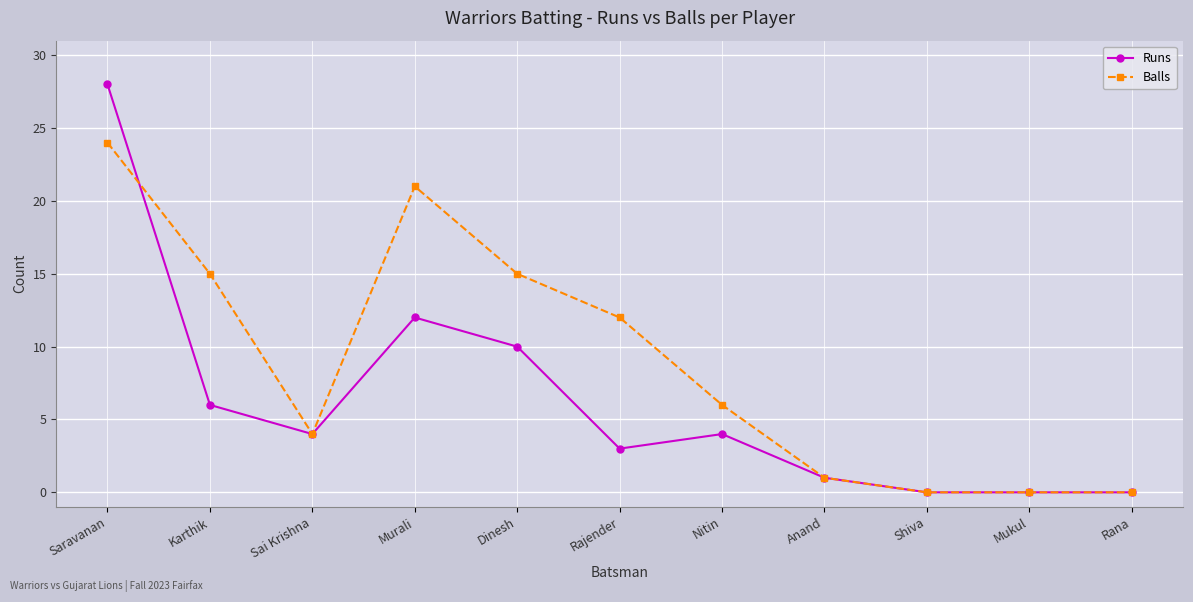

What is the difference between the second highest and second lowest values in the Runs series?

12